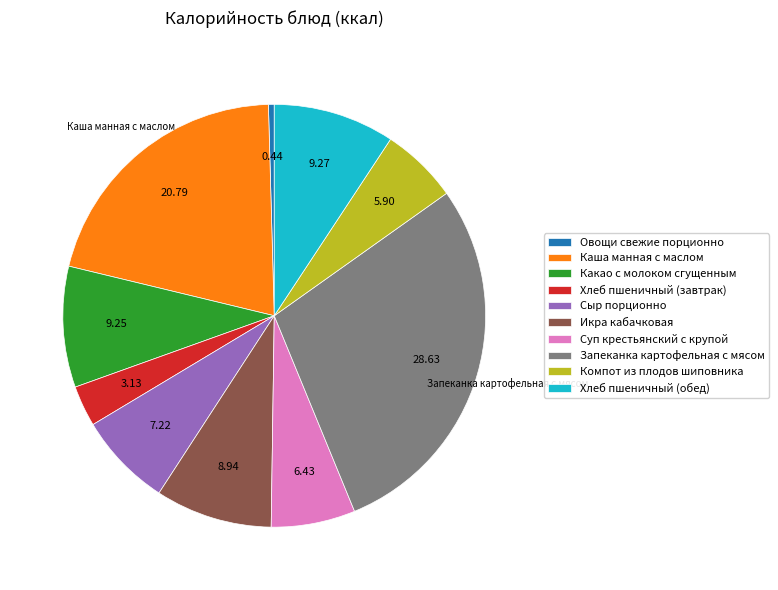

Which category has the biggest portion of the pie?

Запеканка картофельная с мясом